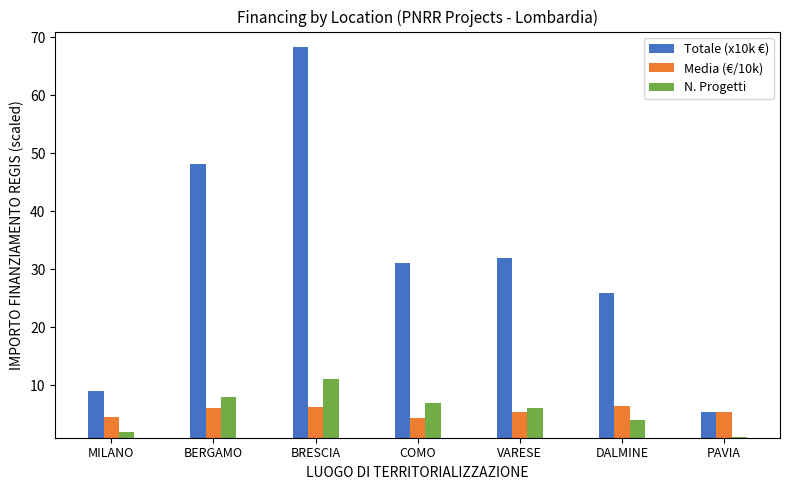

What are all the series names shown in the legend?

Totale (x10k €), Media (€/10k), N. Progetti